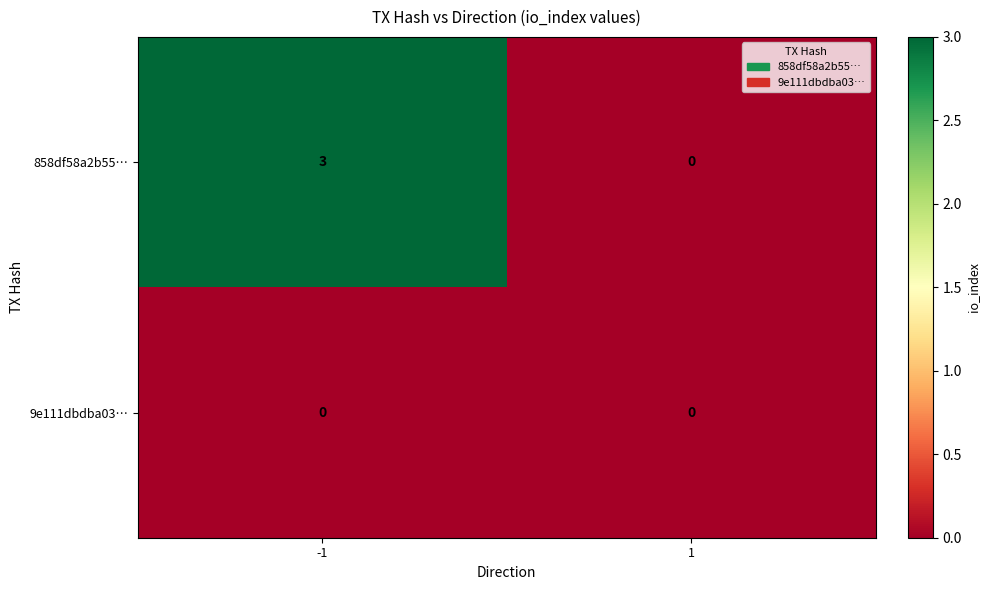

List the series in order of their overall mean, lowest first.

9e111dbdba03…, 858df58a2b55…